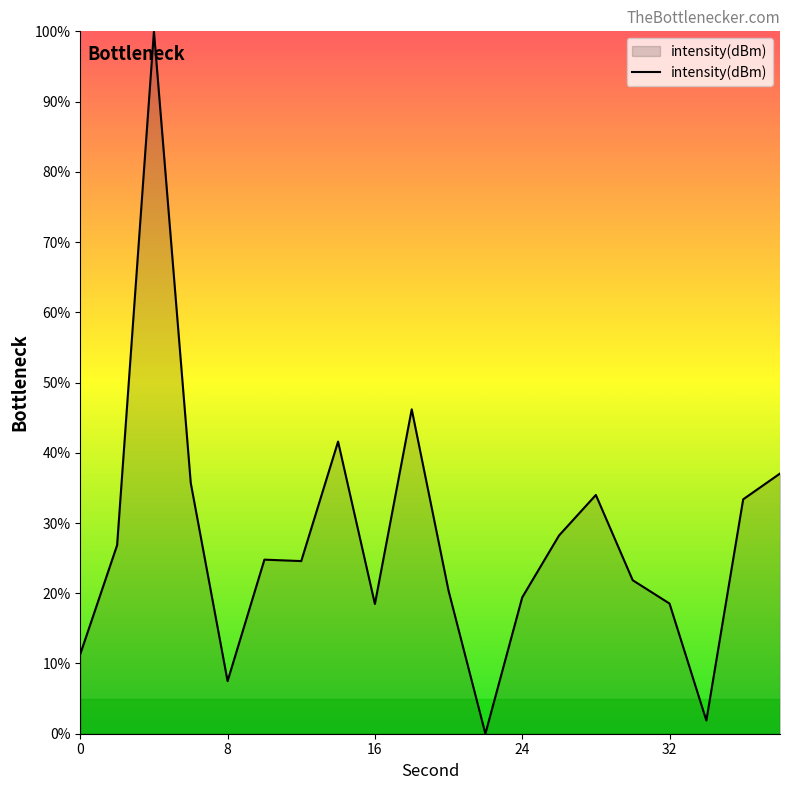

What is the maximum value shown in the chart?

100.0